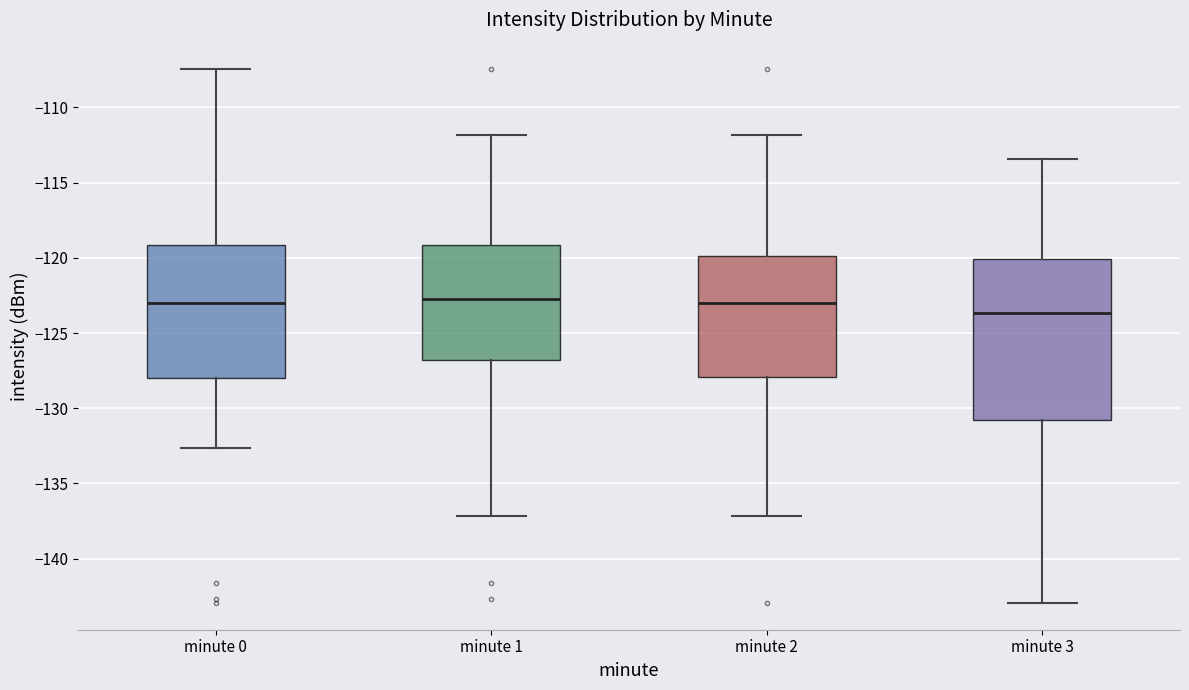

Reading left to right, read every box against the y-axis: the position of its median line, the range the box covers, and the ends of its whiskers. The values are not printed on the chart, so give them approximately, as read against the axis.

minute 0: median -123.0, box -128.0 to -119.0, whiskers -132.5 to -107.5
minute 1: median -123.0, box -127.0 to -119.0, whiskers -137.0 to -112.0
minute 2: median -123.0, box -128.0 to -120.0, whiskers -137.0 to -112.0
minute 3: median -123.5, box -131.0 to -120.0, whiskers -143.0 to -113.5